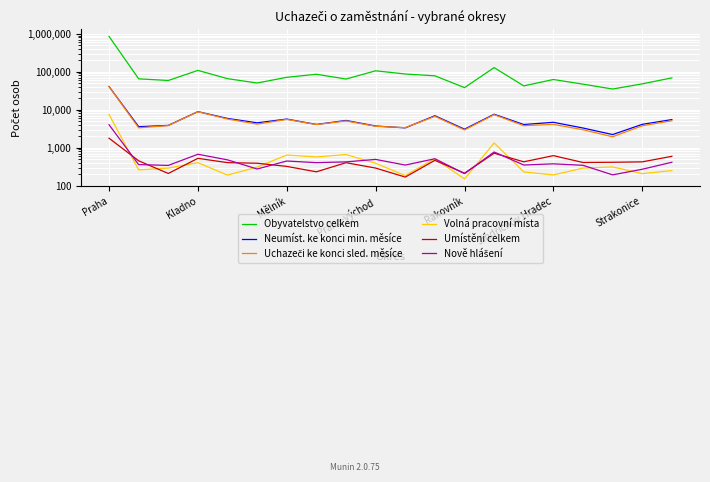

Between which two adjacent categories do Uchazeči ke konci sled. měsíce and Neumíst. ke konci min. měsíce first intersect?

Praha and Kladno